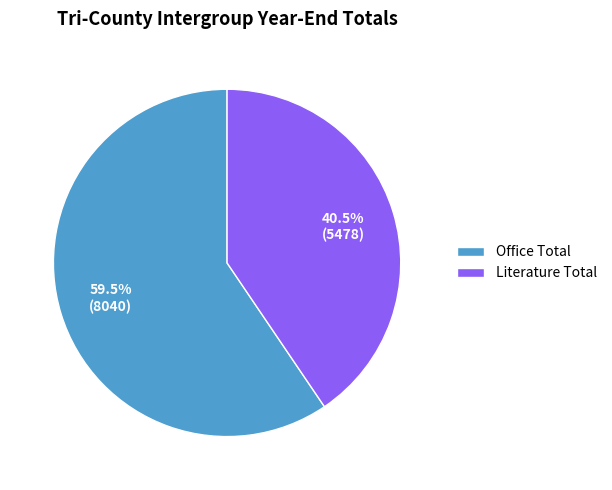

Combined, what portion of the pie is Literature Total and Office Total?

100.0%